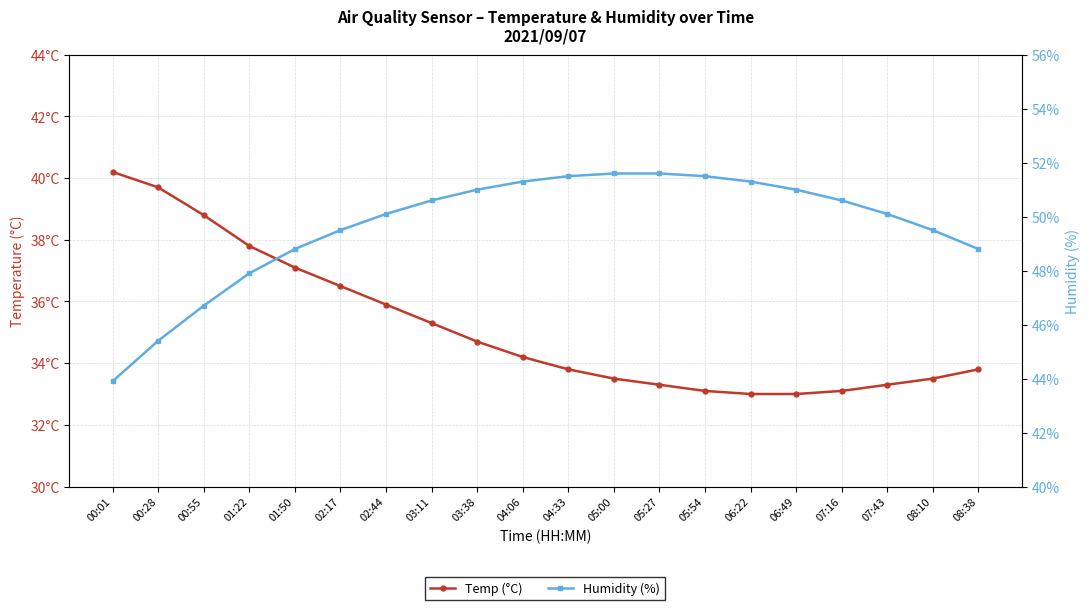

What is the greatest value displayed?

51.6